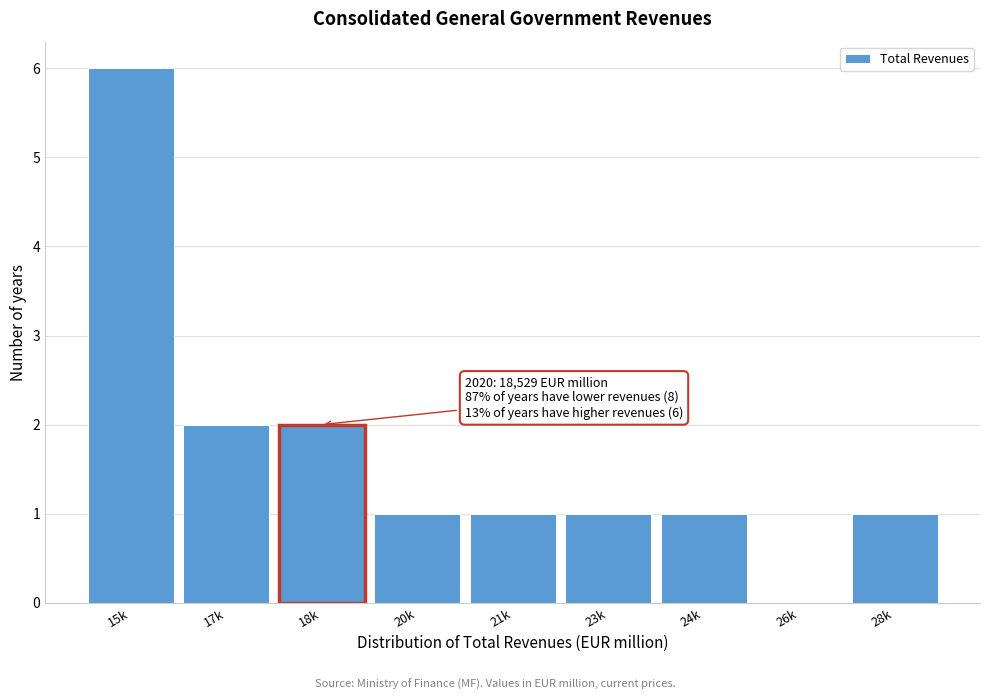

Reading left to right, transcribe all the data shown in this chart.

15k=6	17k=2	18k=2	20k=1	21k=1	23k=1	24k=1	26k=0	28k=1